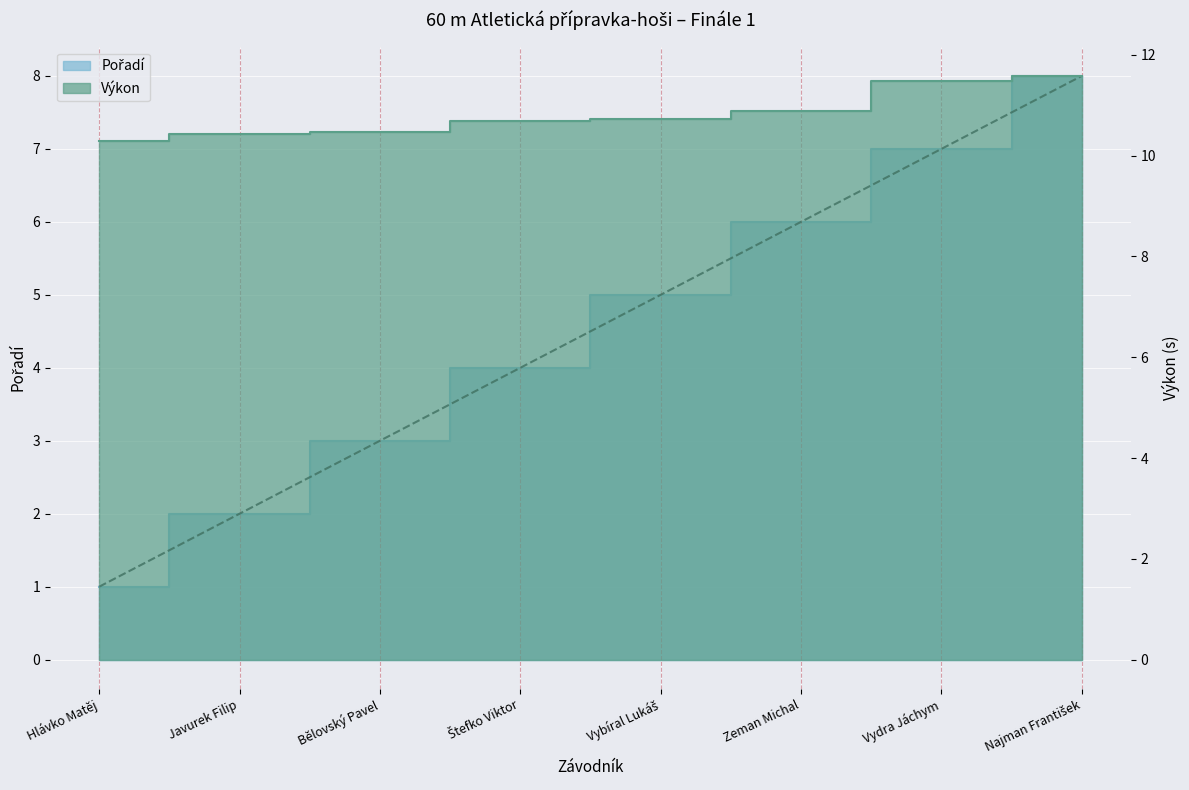

What is the difference between the maximum and second lowest values in the Výkon series?

1.2